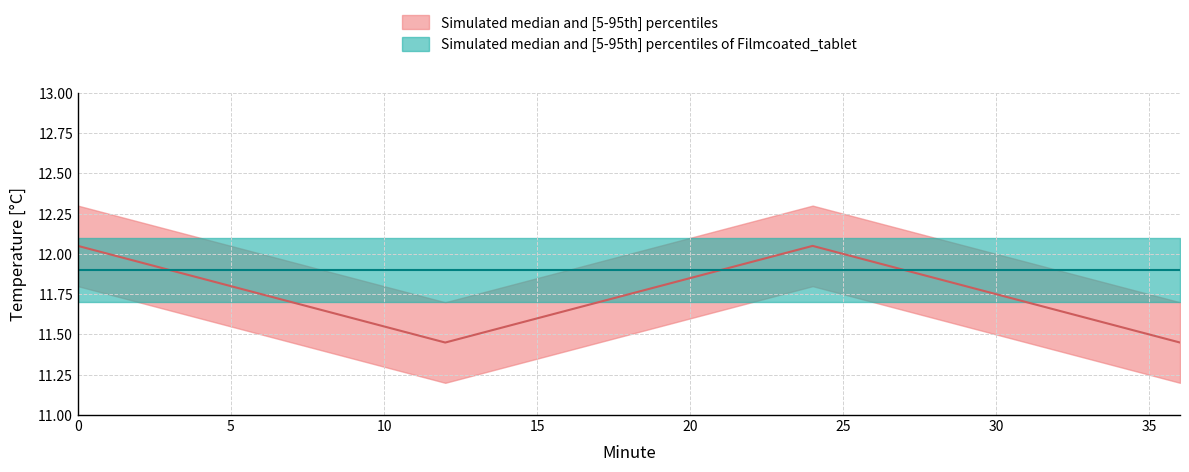

What is the value of the upper_band2 point at the 4th from the left?

12.1